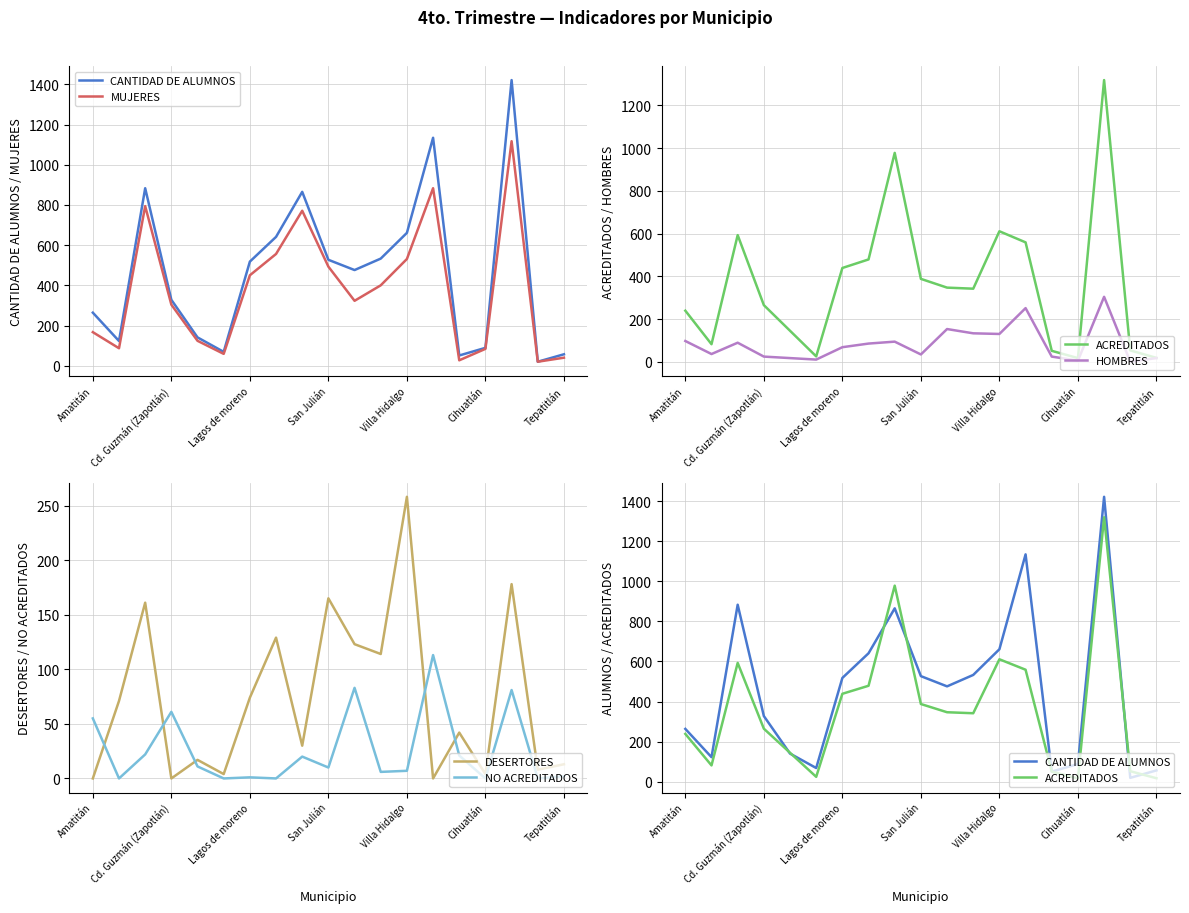

True or false: NO ACREDITADOS has more than 2 interior local peaks.

True